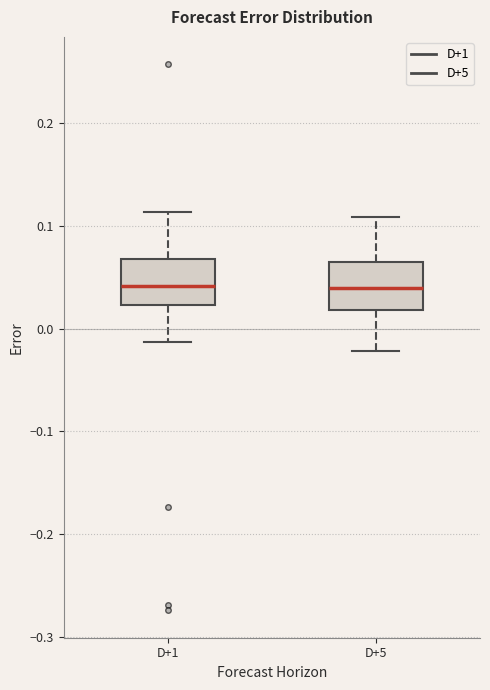

Reading left to right, read every box against the y-axis: the position of its median line, the range the box covers, and the ends of its whiskers. The values are not printed on the chart, so give them approximately, as read against the axis.

D+1: median 0.04, box 0.02 to 0.07, whiskers -0.01 to 0.11
D+5: median 0.04, box 0.02 to 0.06, whiskers -0.02 to 0.11